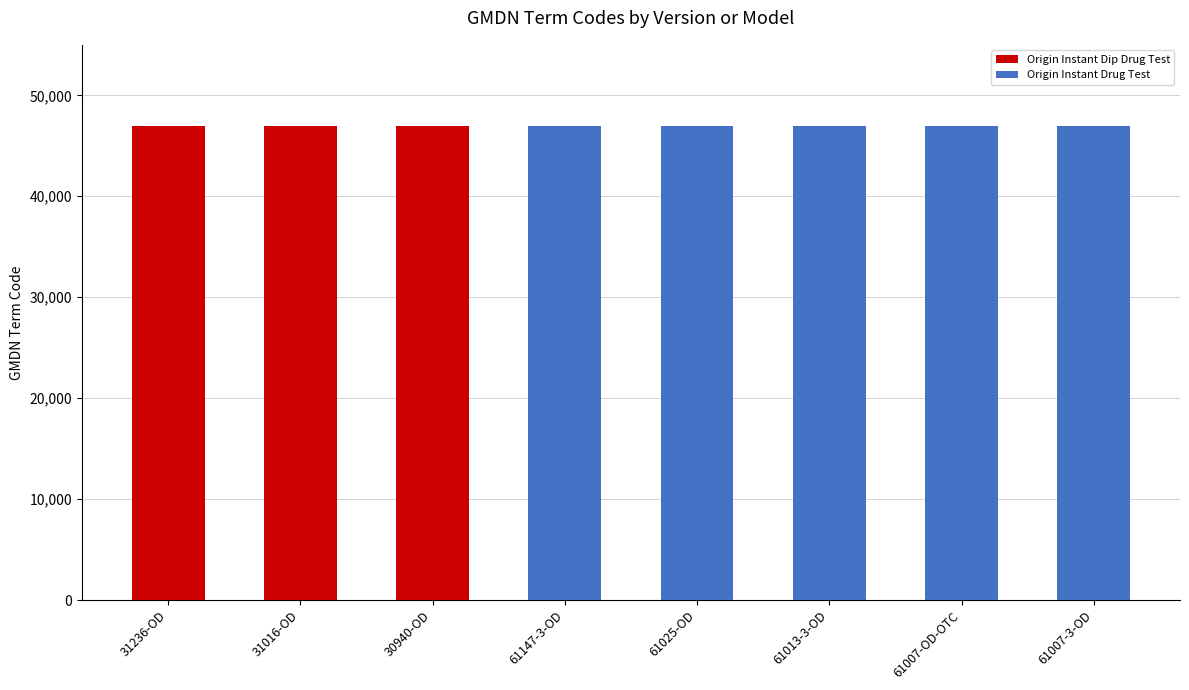

How many series are shown in this chart?

2